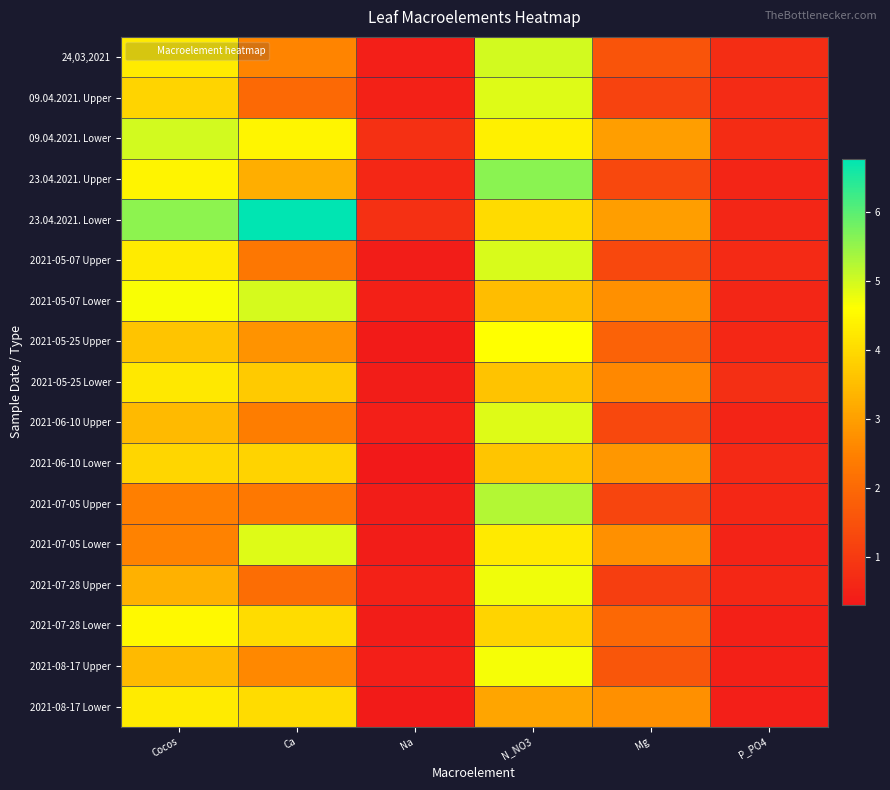

Between Mg and P_PO4, which series saw the biggest shift?

23.04.2021. Lower